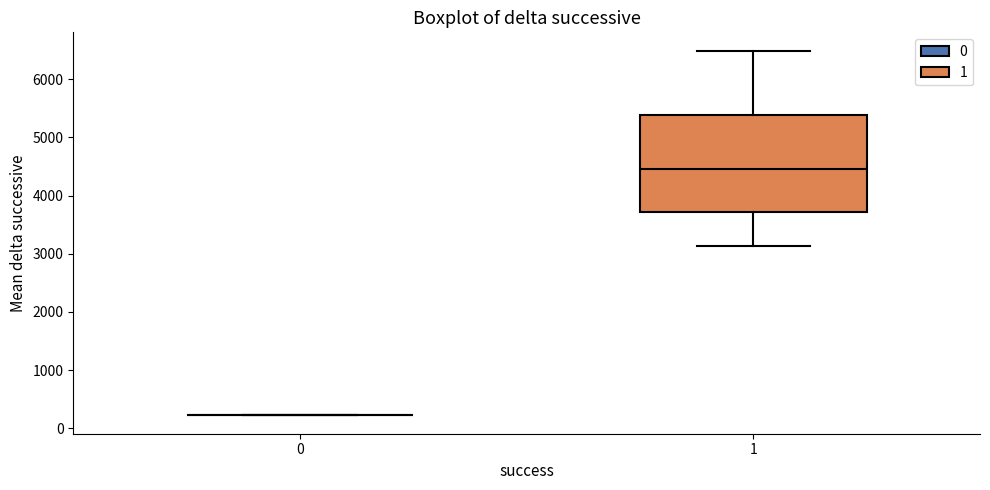

Reading left to right, transcribe this box plot: for each box, give where its median line is, the range the box spans, and where its two whiskers end, as read against the y-axis. The values are not printed on the chart, so give them approximately, as read against the axis.

0: box collapsed to a line at 200, whiskers 200 to 200
1: median 4500, box 3700 to 5400, whiskers 3100 to 6500